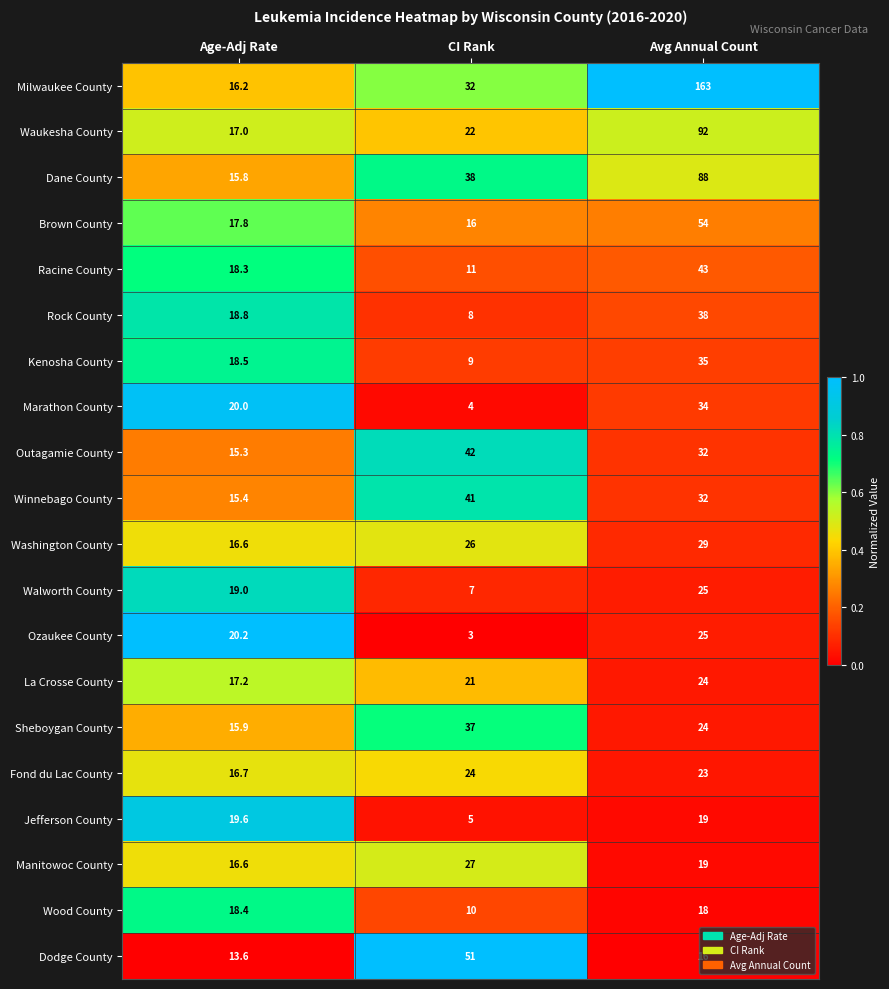

What is the difference between the Winnebago County values at CI Rank and Age-Adj Rate?

25.6